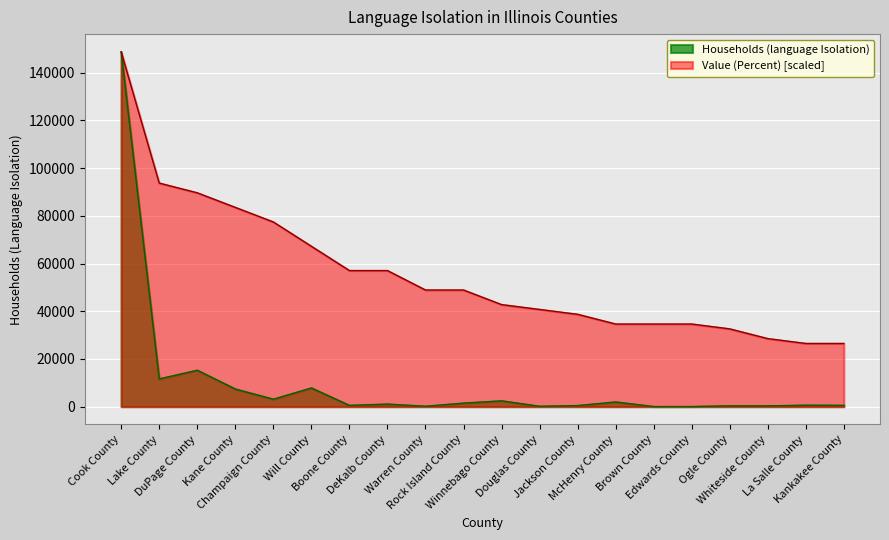

At how many categories does at least one series exceed 66202?

6